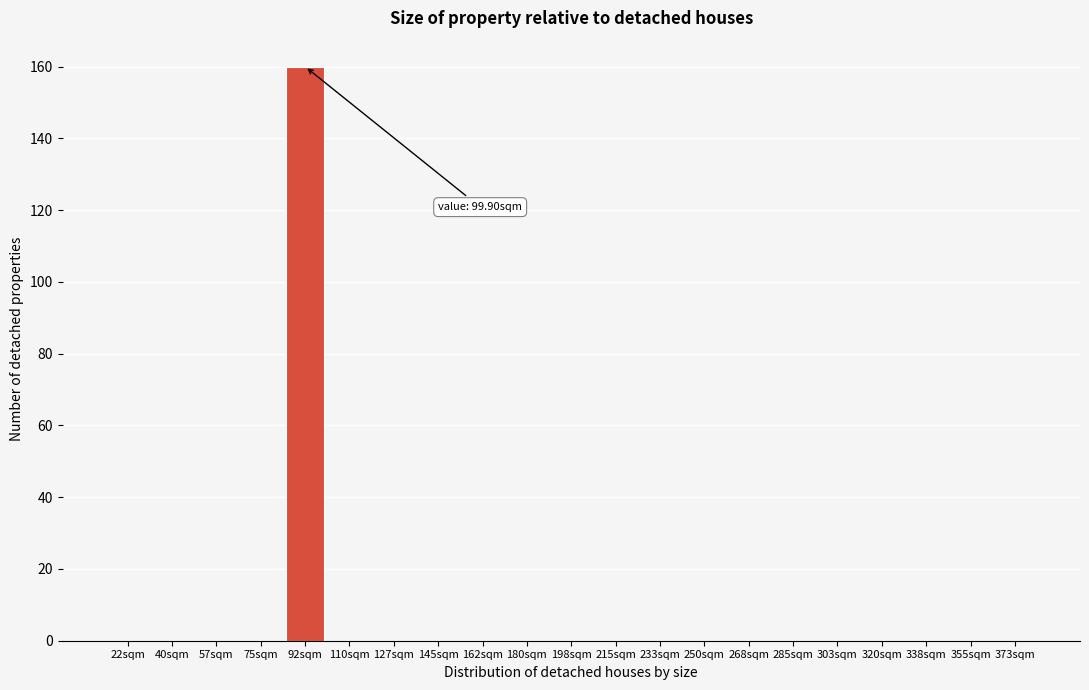

Reading left to right, list all the values displayed in this chart.

22sqm=0	40sqm=0	57sqm=0	75sqm=0	92sqm=160	110sqm=0	127sqm=0	145sqm=0	162sqm=0	180sqm=0	198sqm=0	215sqm=0	233sqm=0	250sqm=0	268sqm=0	285sqm=0	303sqm=0	320sqm=0	338sqm=0	355sqm=0	373sqm=0